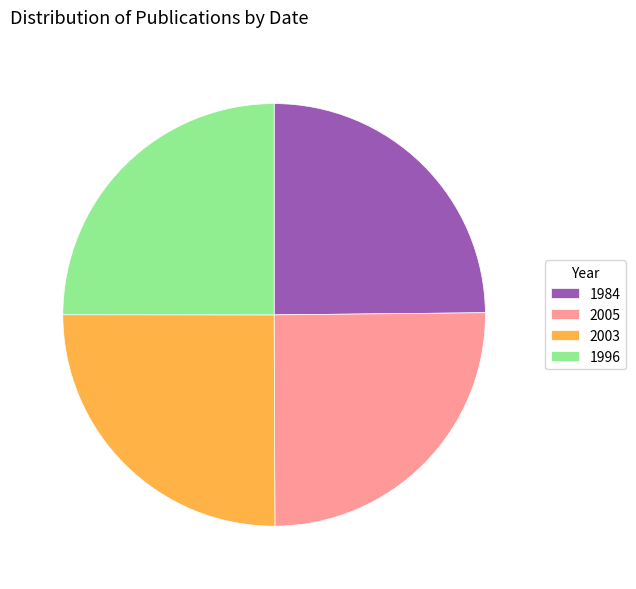

True or false: 2005 accounts for 38% of the total.

False